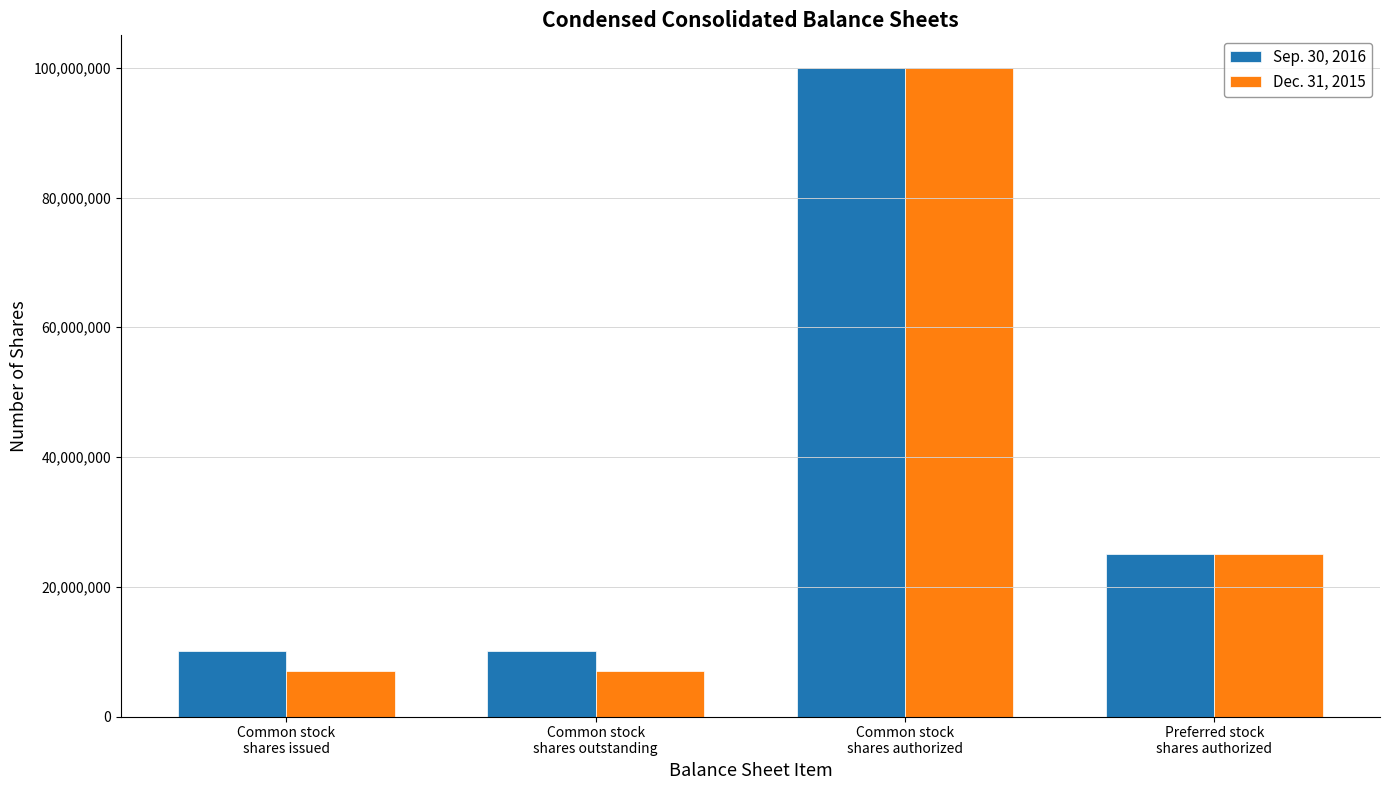

Is it true that Sep. 30, 2016 equals 24123262 at Common stock
shares authorized?

False